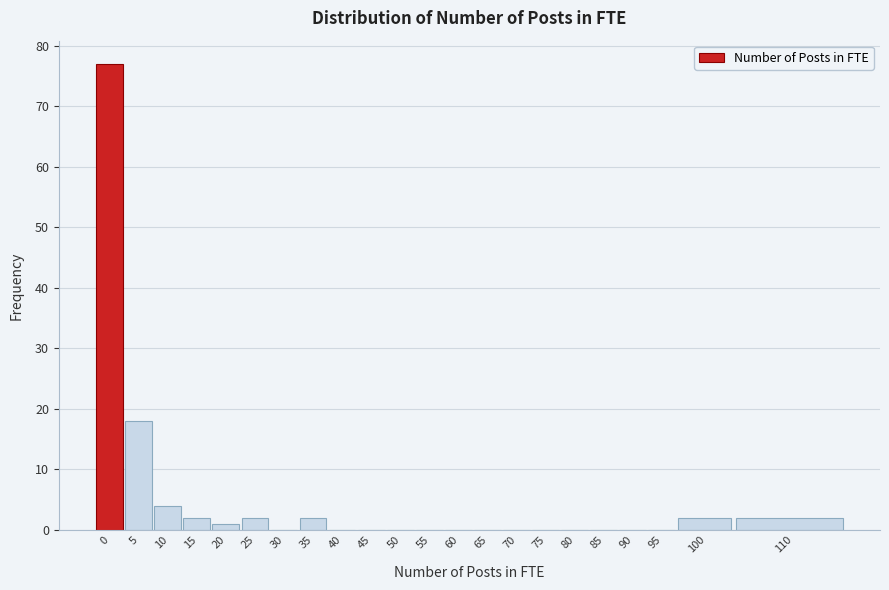

Reading left to right, what are all the values shown in this chart?

0=77	5=18	10=4	15=2	20=1	25=2	30=0	35=2	40=0	45=0	50=0	55=0	60=0	65=0	70=0	75=0	80=0	85=0	90=0	95=0	100=2	110=2